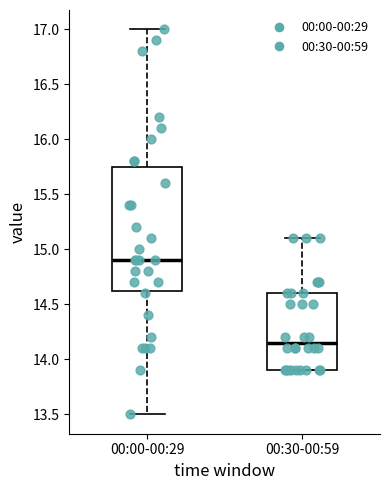

Comparing the boxes themselves (not the whiskers), which one is the tallest?

00:00-00:29